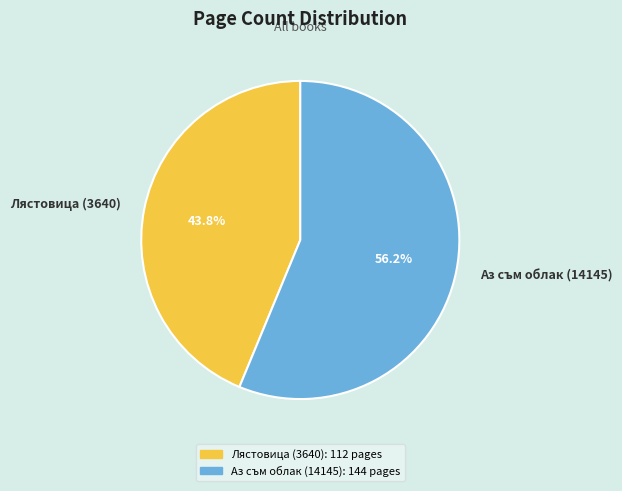

What is the ratio of the value at Лястовица (3640) to the value at Аз съм облак (14145)?

0.8